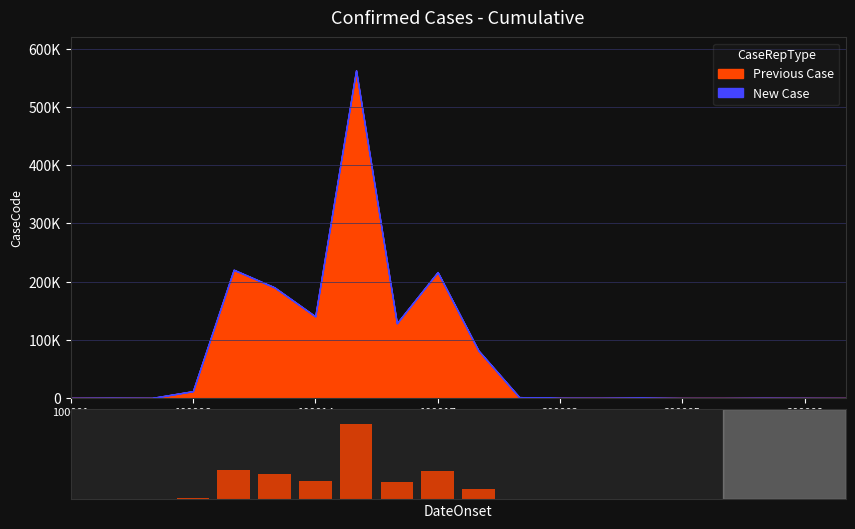

What is the spread (max minus min) of values at 8?

128230.0